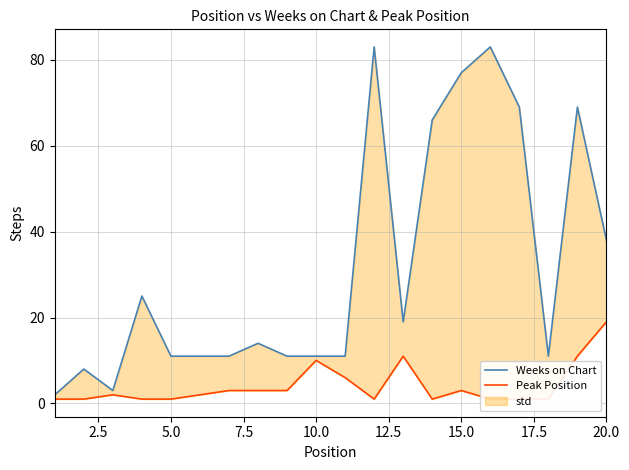

Which series changed the most between 2.5 and 14?

Weeks on Chart